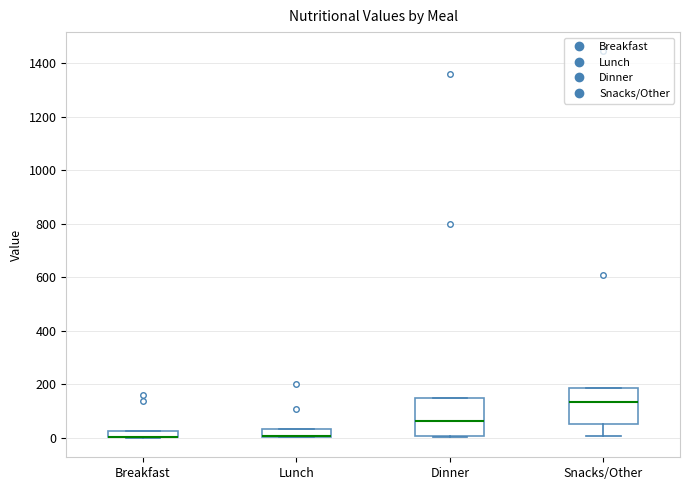

Where is the lower edge of the box for Dinner on the y-axis? The values are not printed on the chart, so give them approximately, as read against the axis.

0